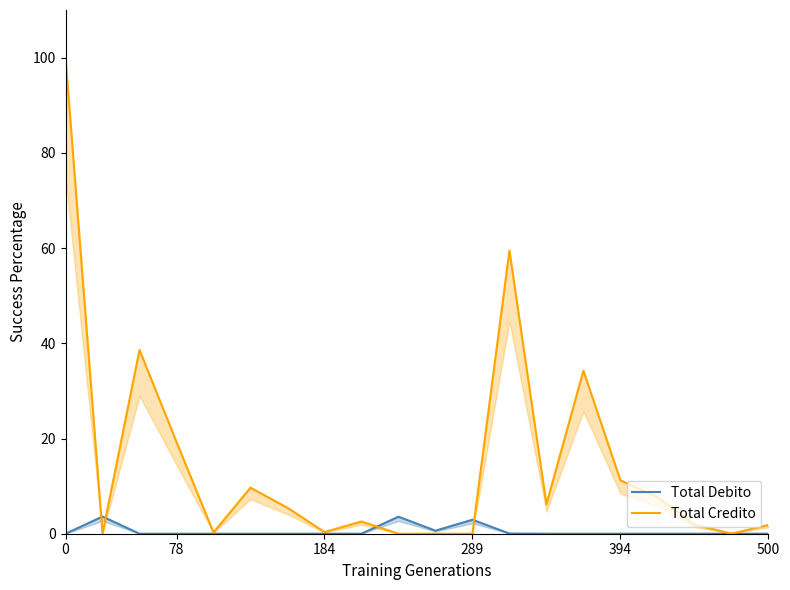

Which series has the largest total across all categories?

Total Credito